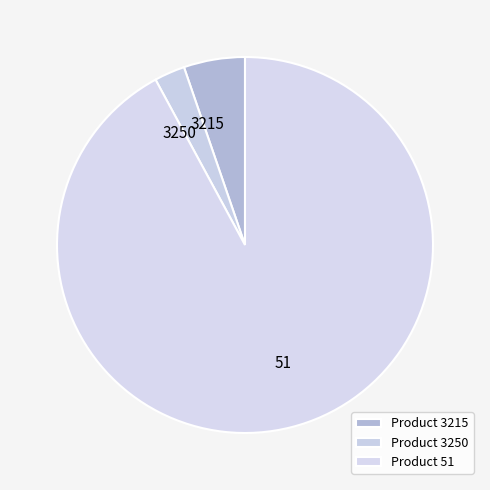

Is there any slice that represents more than half of the pie?

Yes